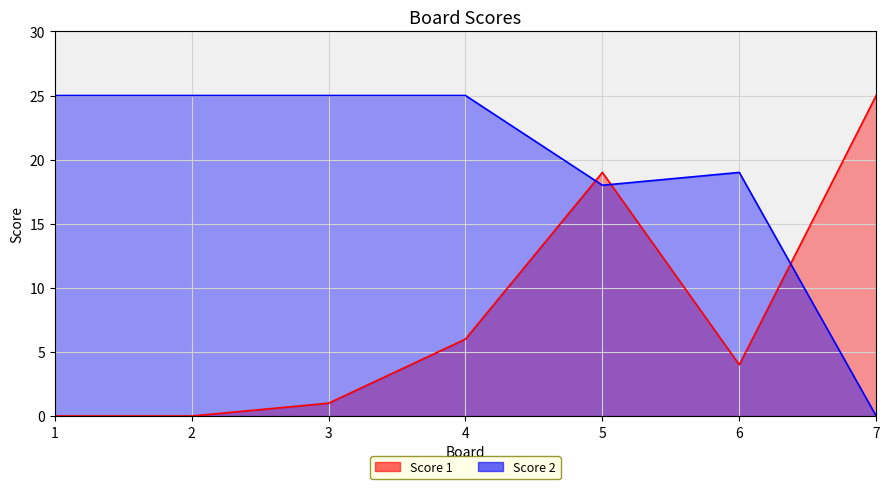

Count the number of categories in the chart.

7